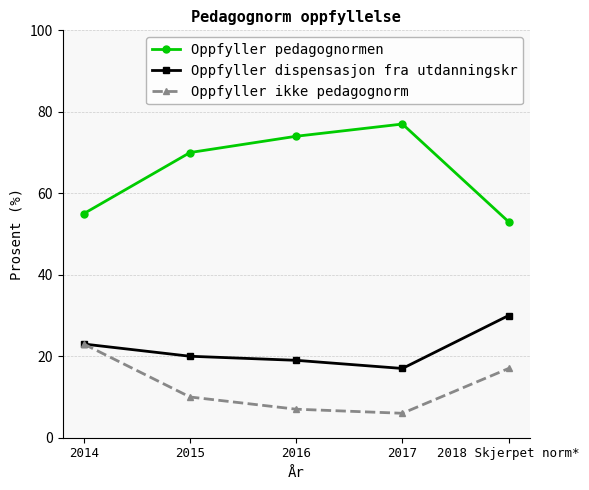

What position from the left is 2015?

2